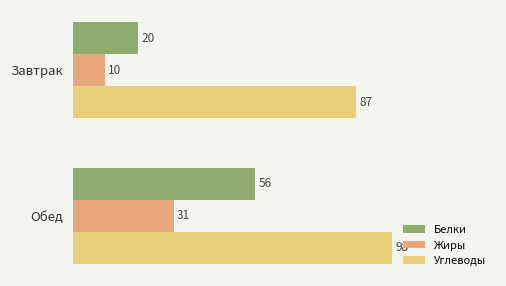

Which series has the widest spread of values?

Белки